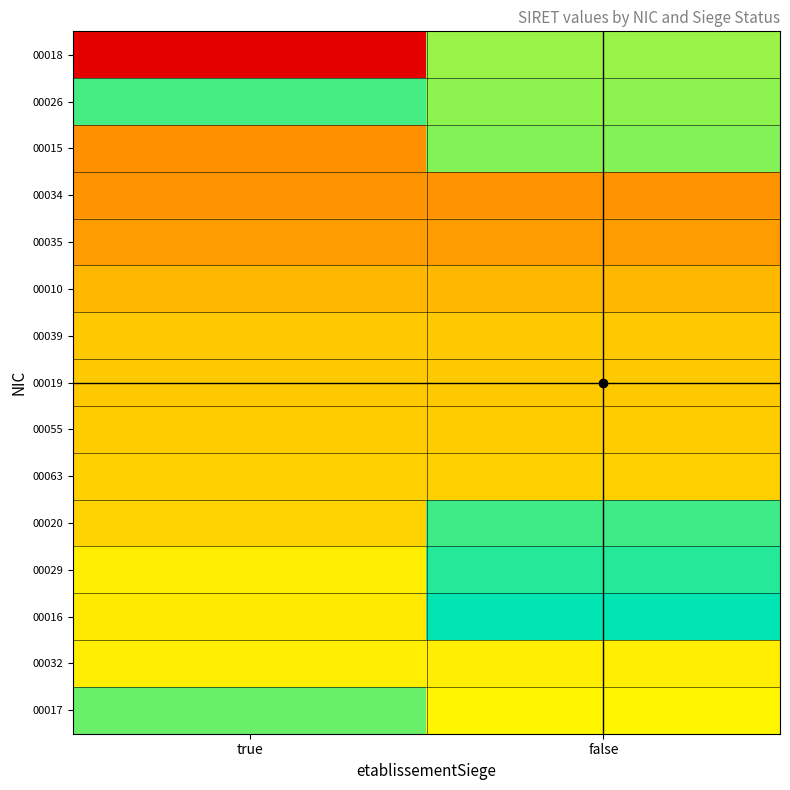

How many series are shown in this chart?

15